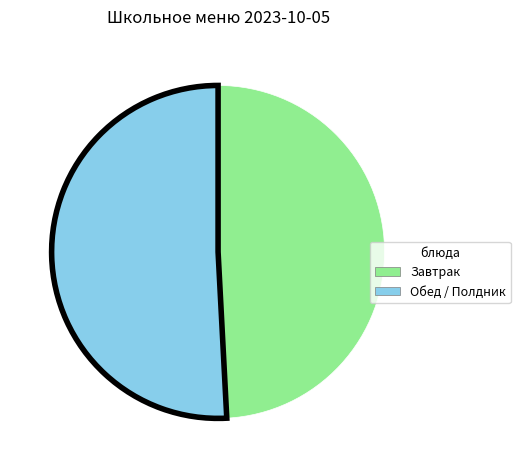

Is there a majority slice in this chart?

Yes